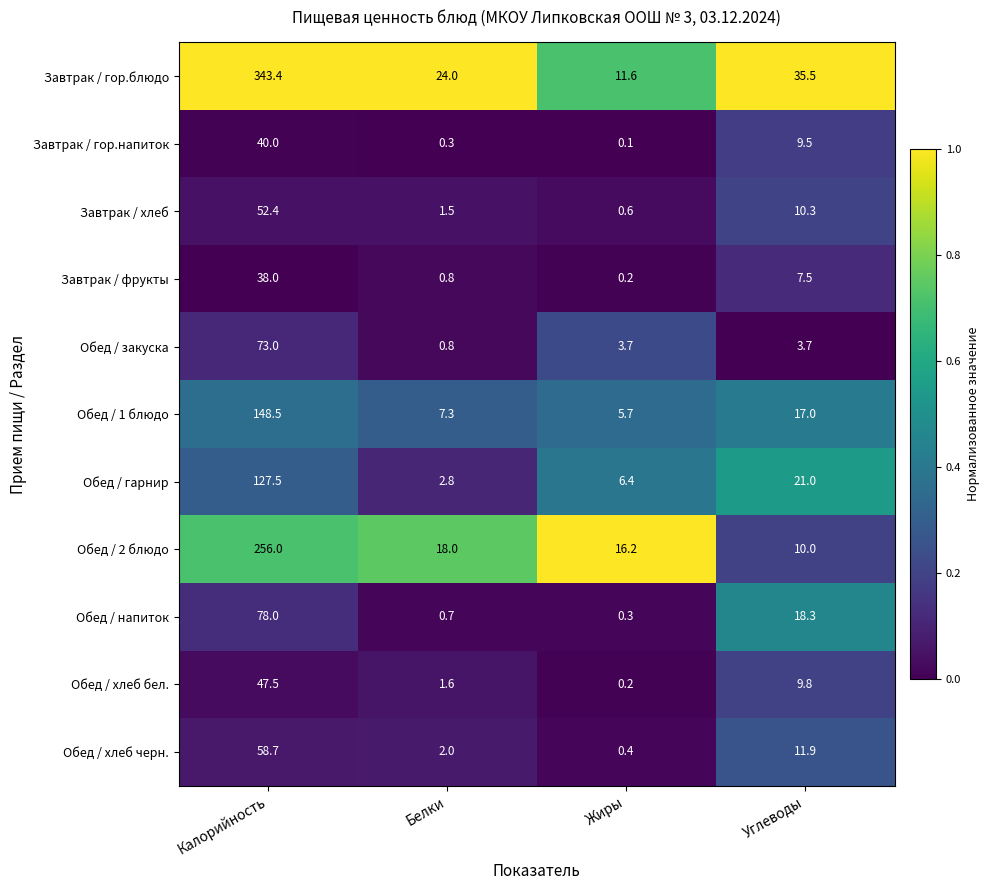

Which label corresponds to the largest value in the chart?

Калорийность